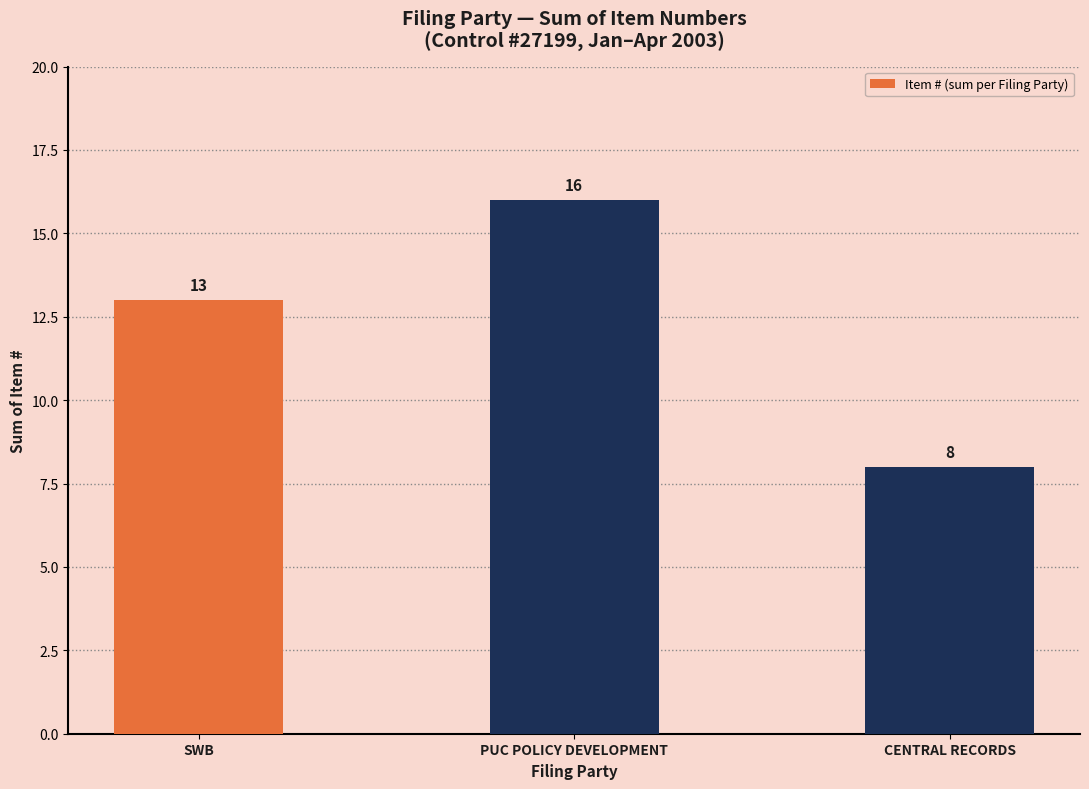

Is it true that the value at CENTRAL RECORDS is 8?

True